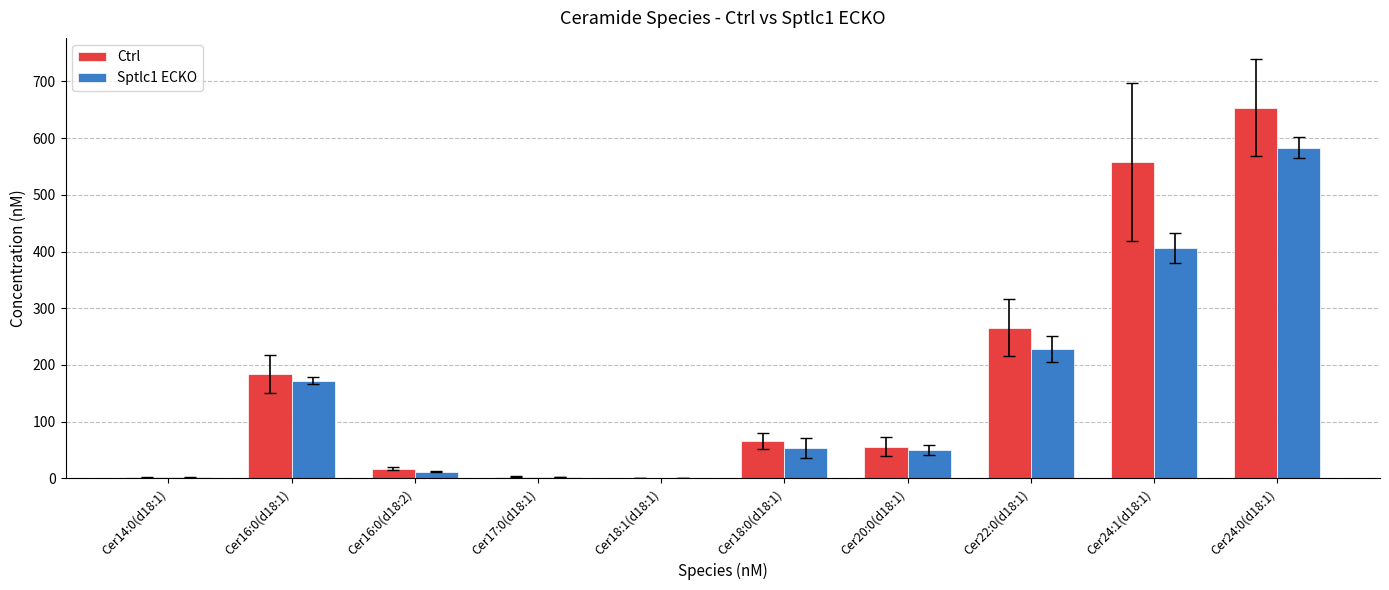

What is the total value across all series at Cer24:1(d18:1)?

964.5